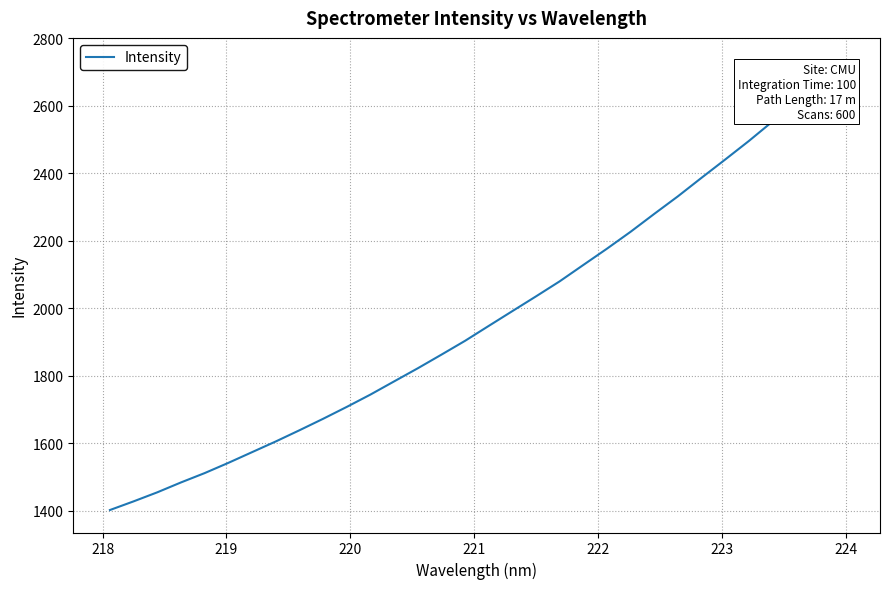

What is the difference between the maximum and minimum values?

1332.2